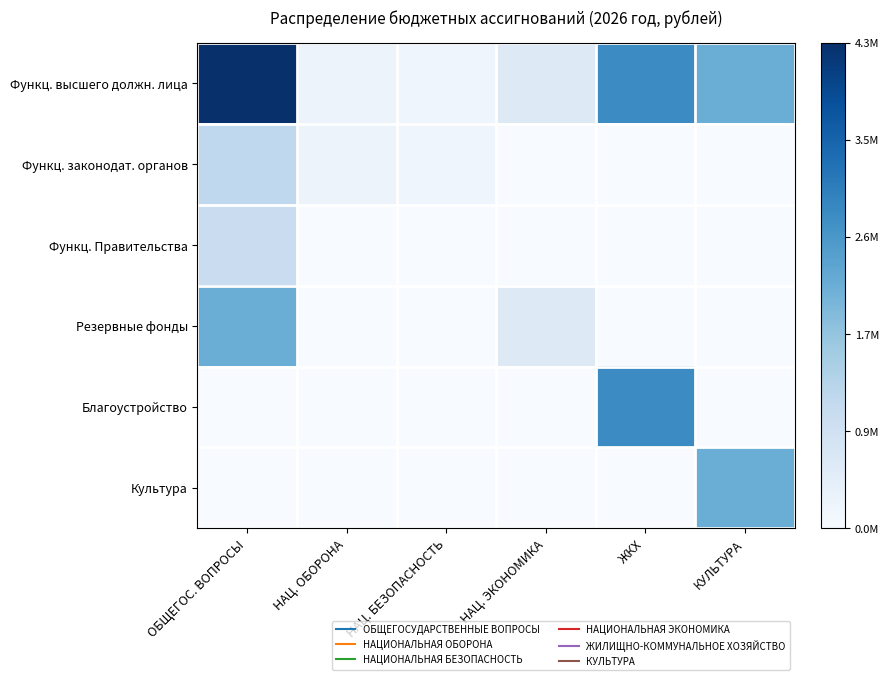

Which series has the largest total across all categories?

Функц. высшего должн. лица